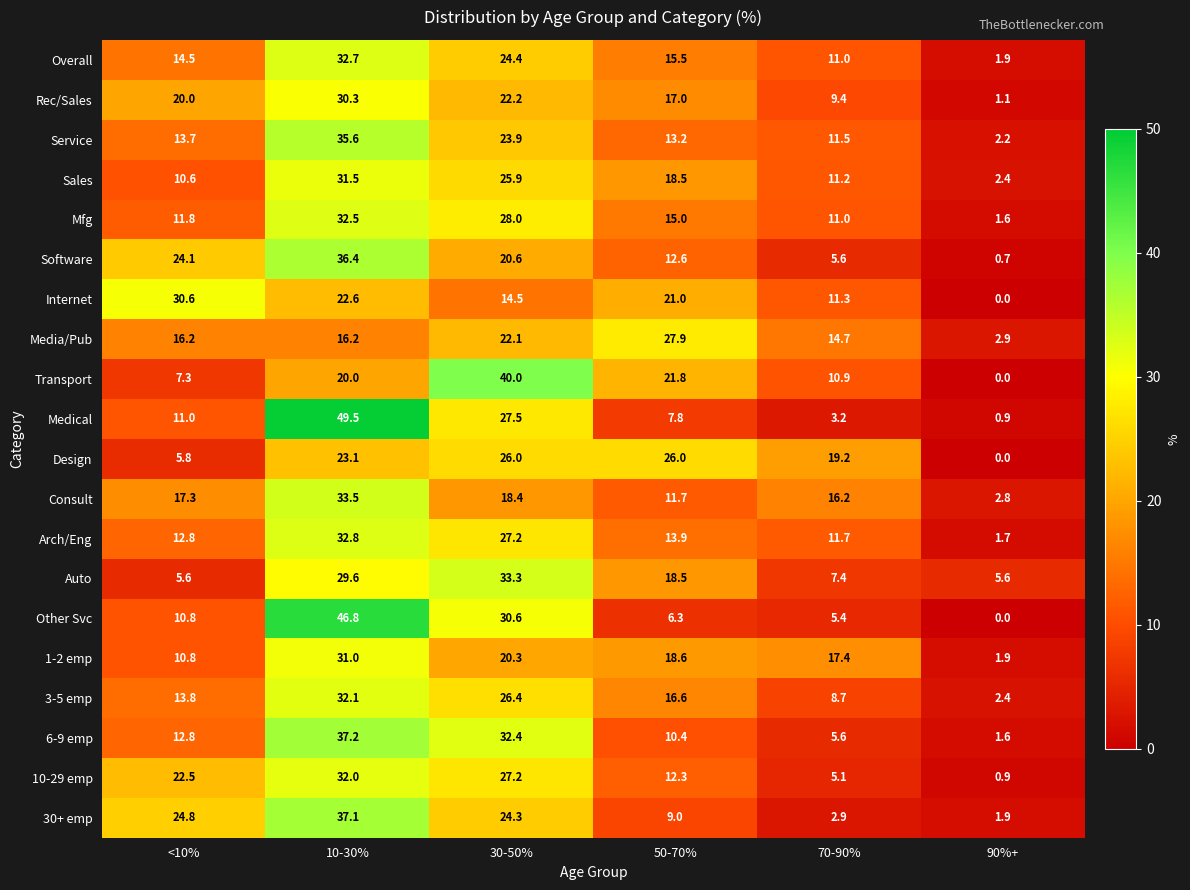

At which category is the sum across all series the highest?

10-30%